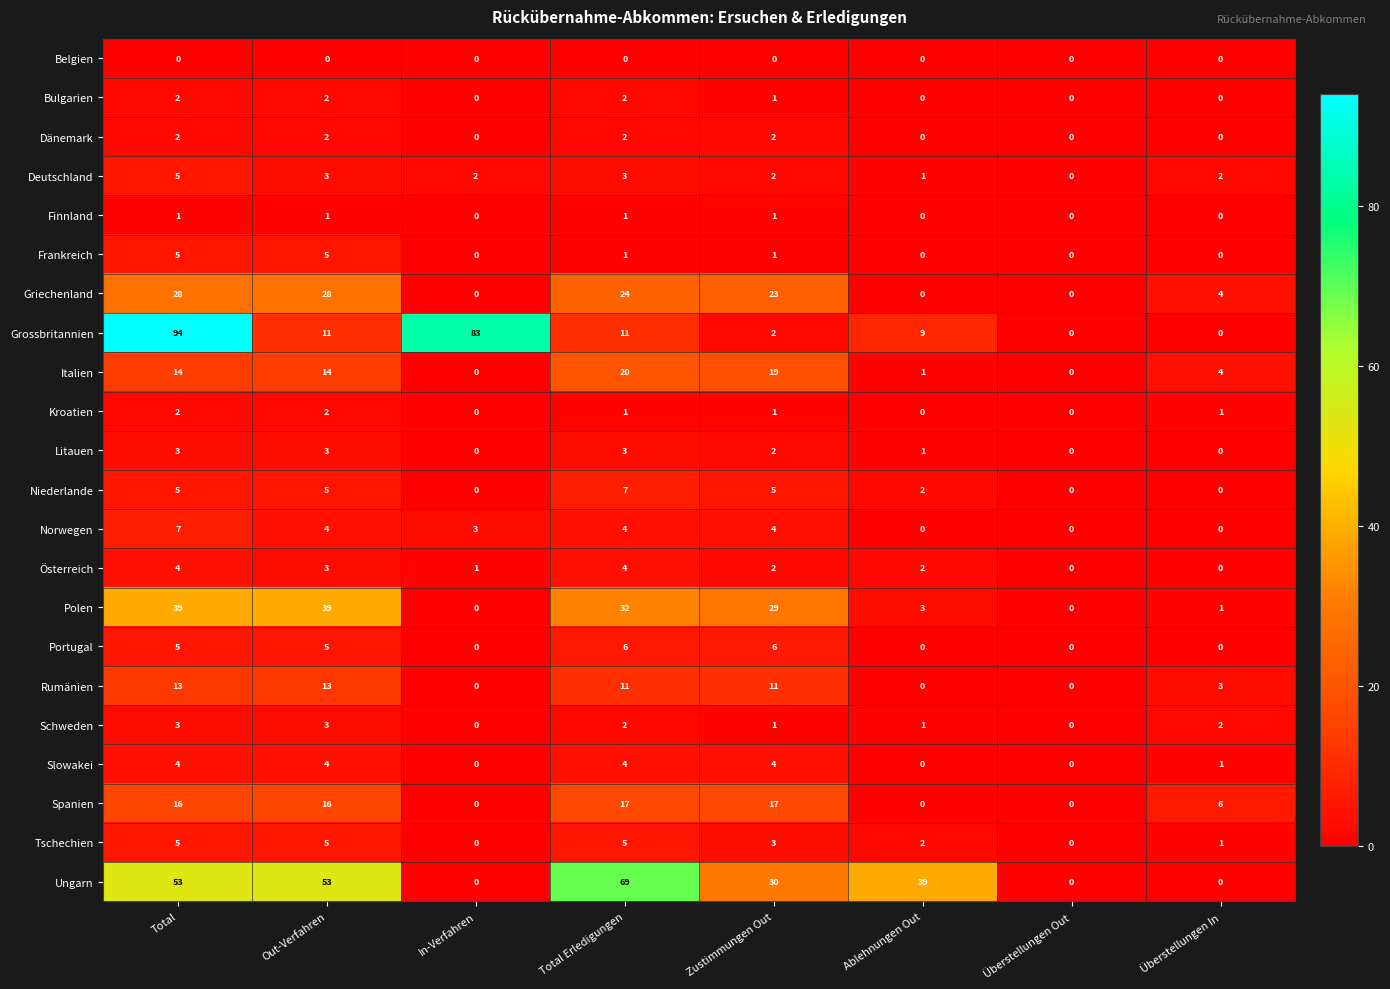

Is it true that Bulgarien equals -1 at Überstellungen Out?

False